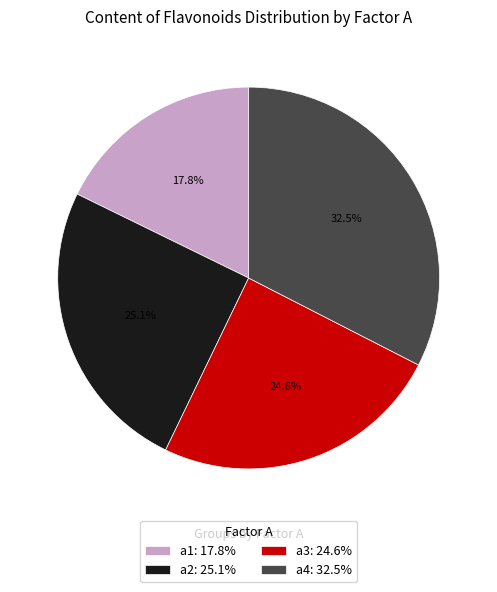

What is the smallest slice in the pie chart?

a1: 17.8%